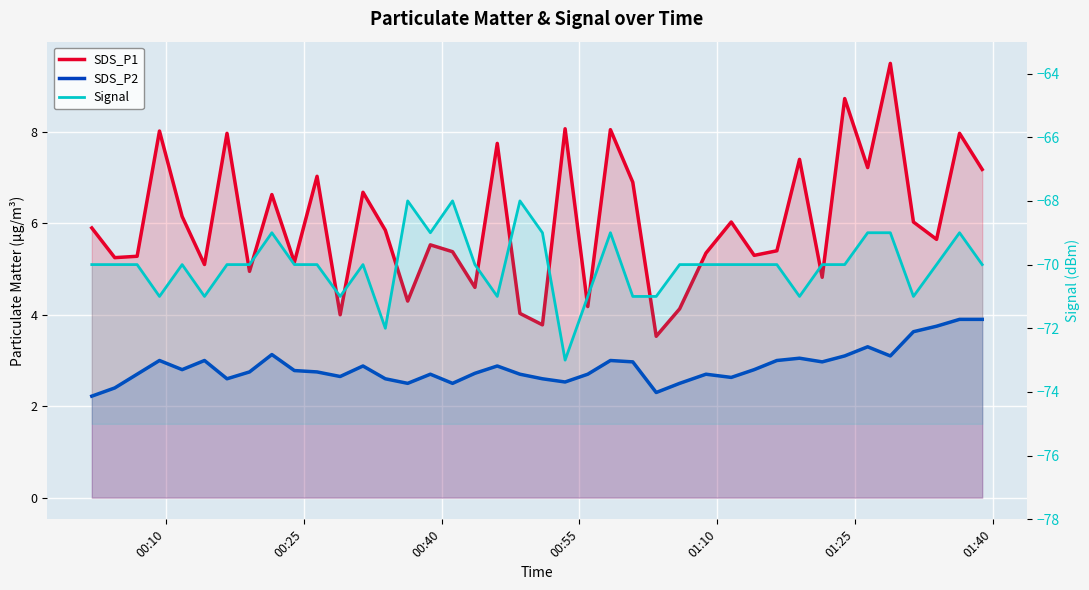

At how many categories does at least one series exceed -57?

40